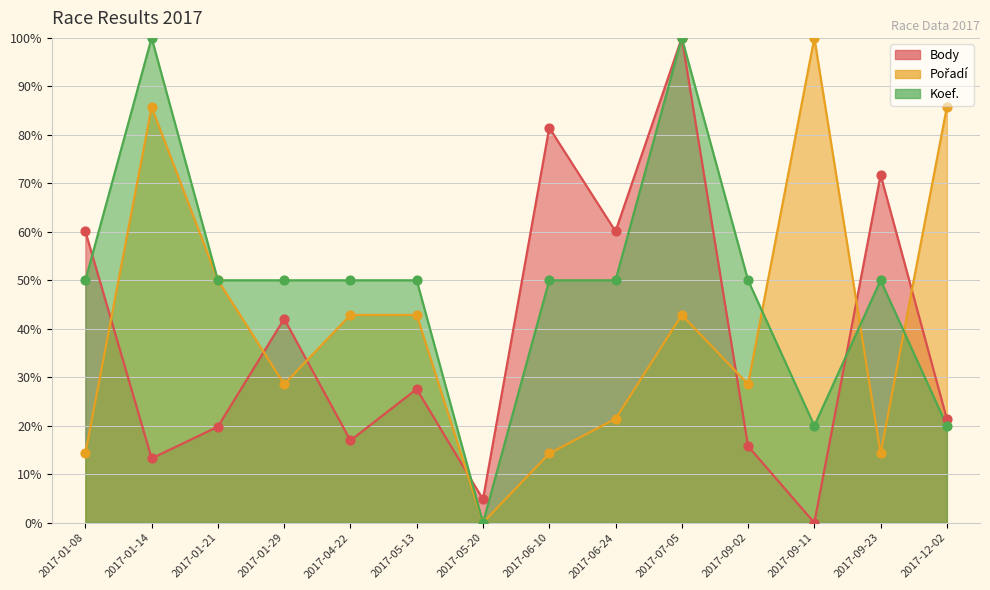

Which series has the widest spread of Y values?

Body